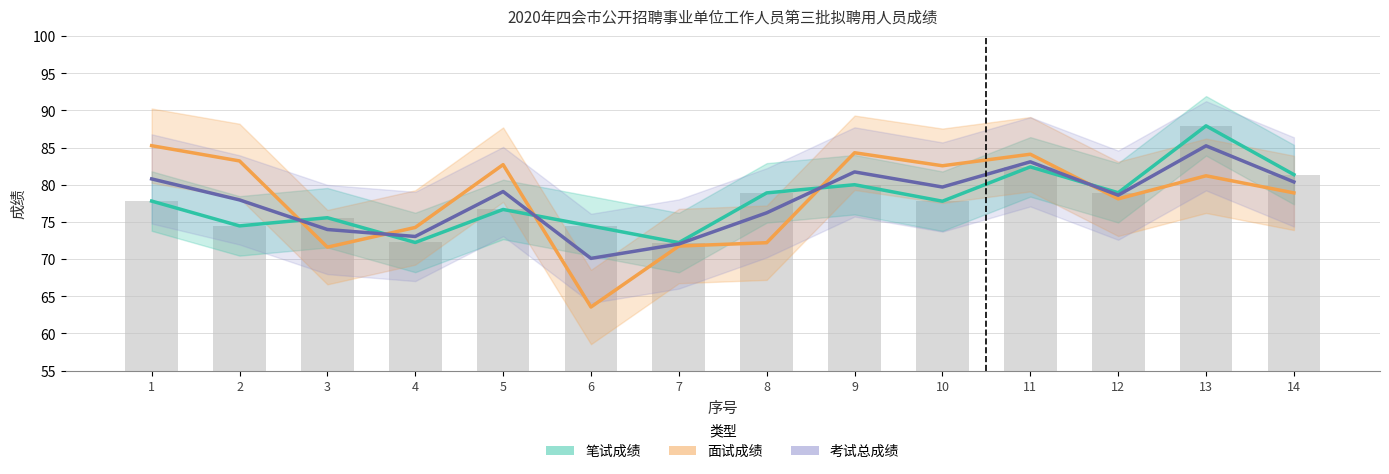

How many bars are there in each group?

3